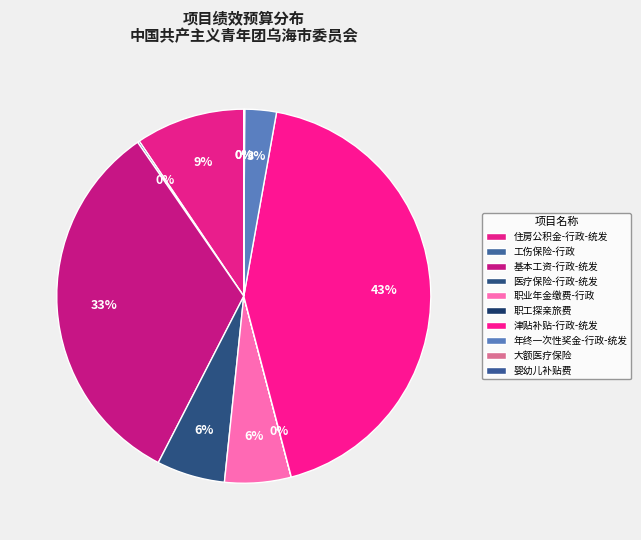

Count the number of slices in the pie.

10